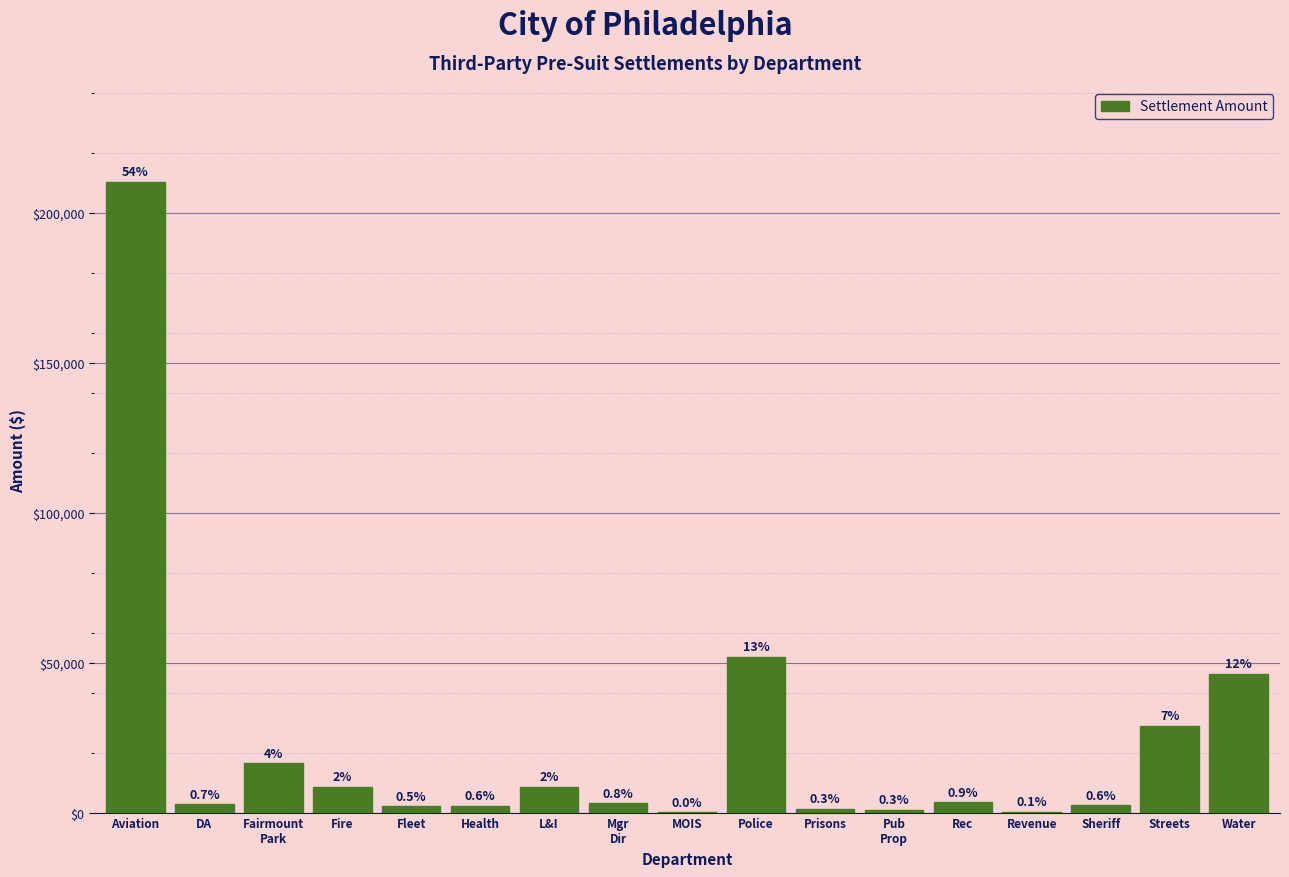

Are the bars horizontal?

No